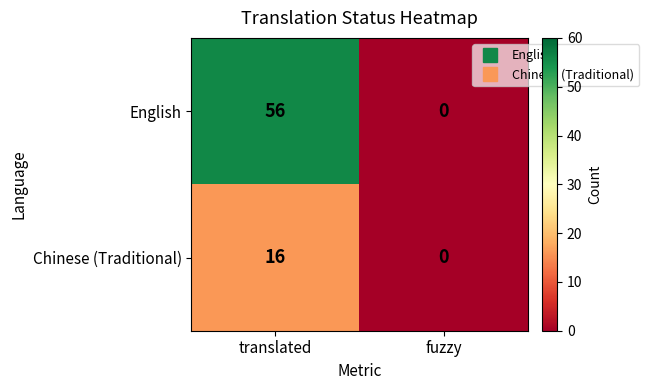

Count the number of categories in the chart.

2